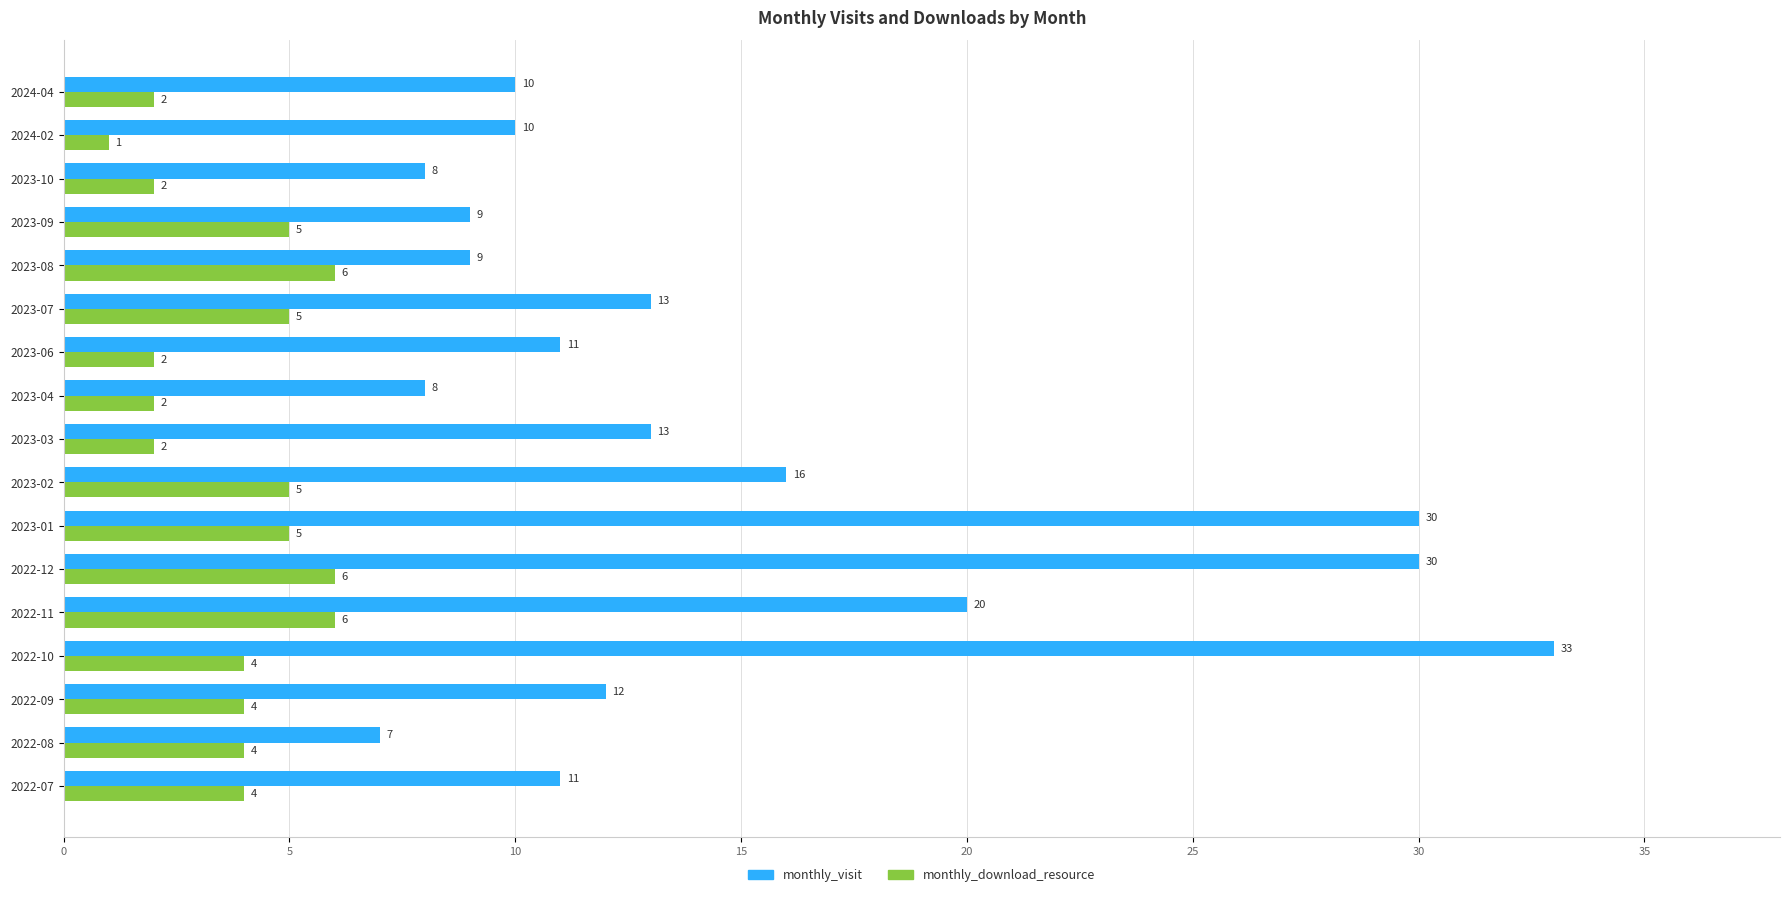

At which category is the sum across all series the highest?

2022-10